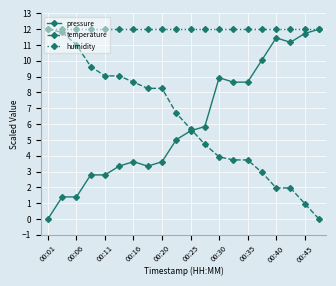

Does the chart display data point markers on the line(s)?

Yes